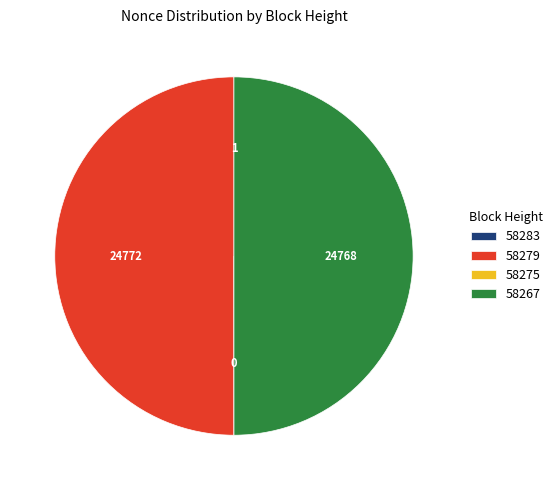

True or false: 58279 accounts for 50% of the total.

True